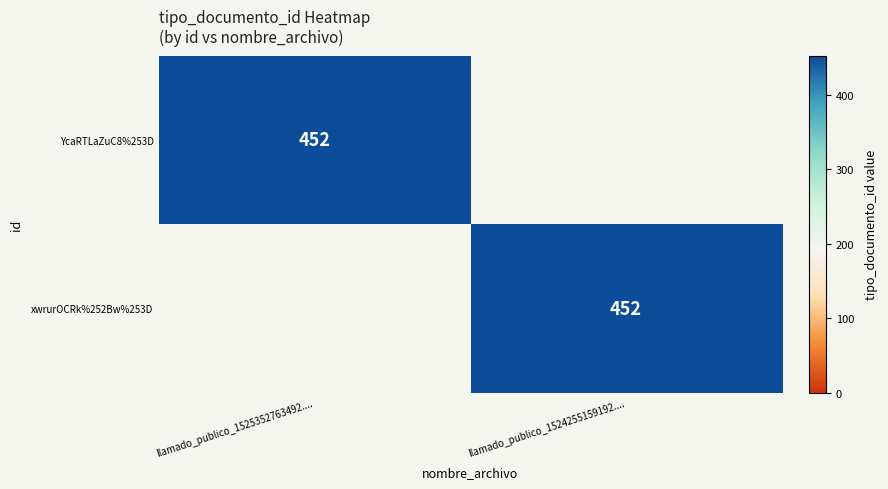

What is the total value across all series at llamado_publico_1525352763492....?

452